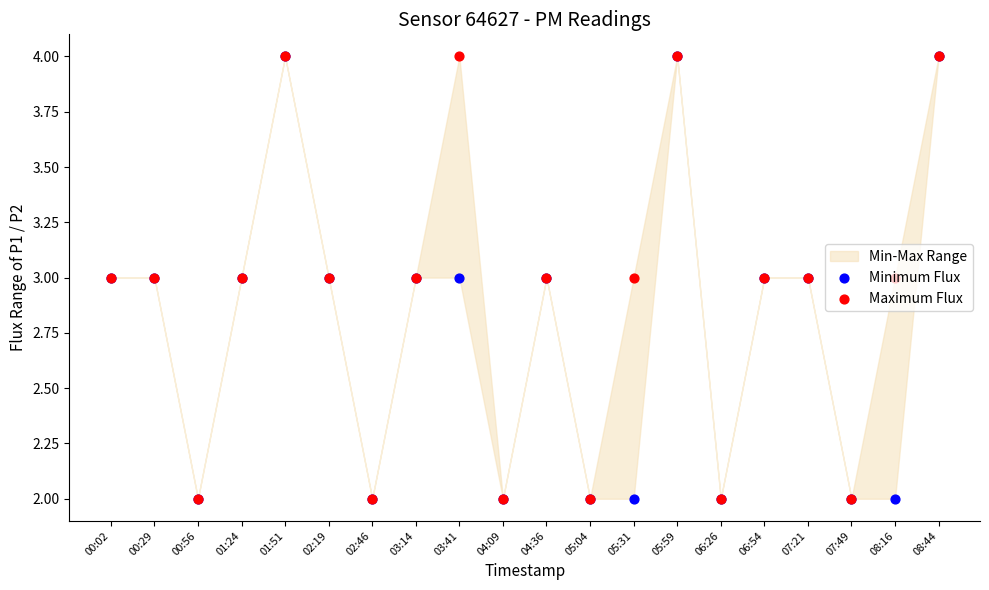

Is the value of Maximum Flux at 00:56 greater than the value of Minimum Flux at 01:51?

No